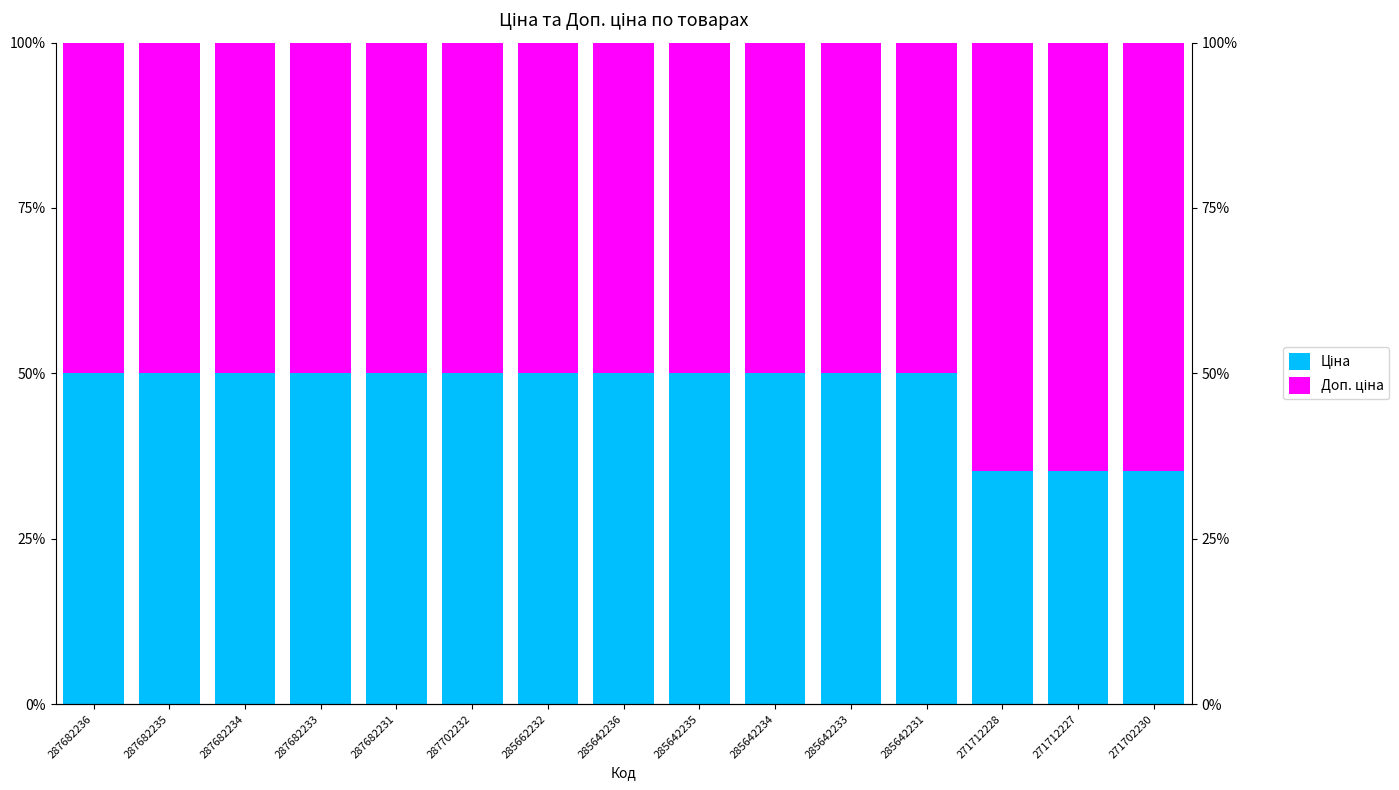

How many bars are there in total?

30